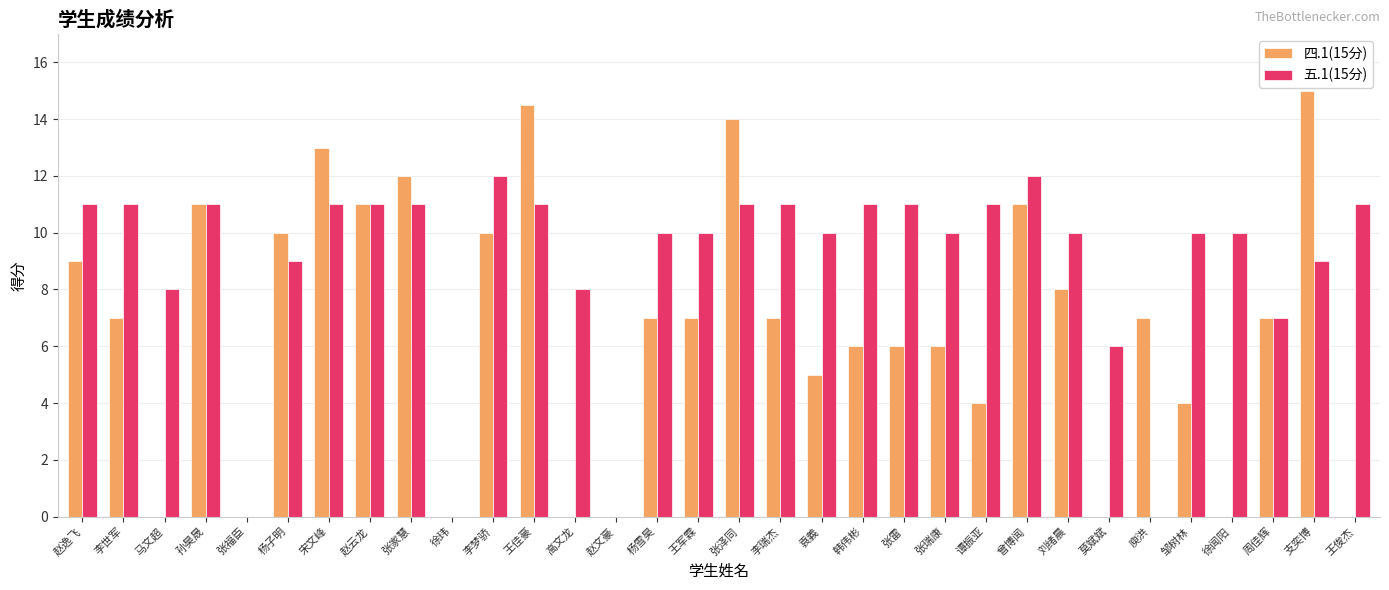

Reading left to right, list all the values displayed in this chart.

四.1(15分): 9.0	7.0	0.0	11.0	0.0	10.0	13.0	11.0	12.0	0.0	10.0	14.5	0.0	0.0	7.0	7.0	14.0	7.0	5.0	6.0	6.0	6.0	4.0	11.0	8.0	0.0	7.0	4.0	0.0	7.0	15.0	0.0
五.1(15分): 11.0	11.0	8.0	11.0	0.0	9.0	11.0	11.0	11.0	0.0	12.0	11.0	8.0	0.0	10.0	10.0	11.0	11.0	10.0	11.0	11.0	10.0	11.0	12.0	10.0	6.0	0.0	10.0	10.0	7.0	9.0	11.0